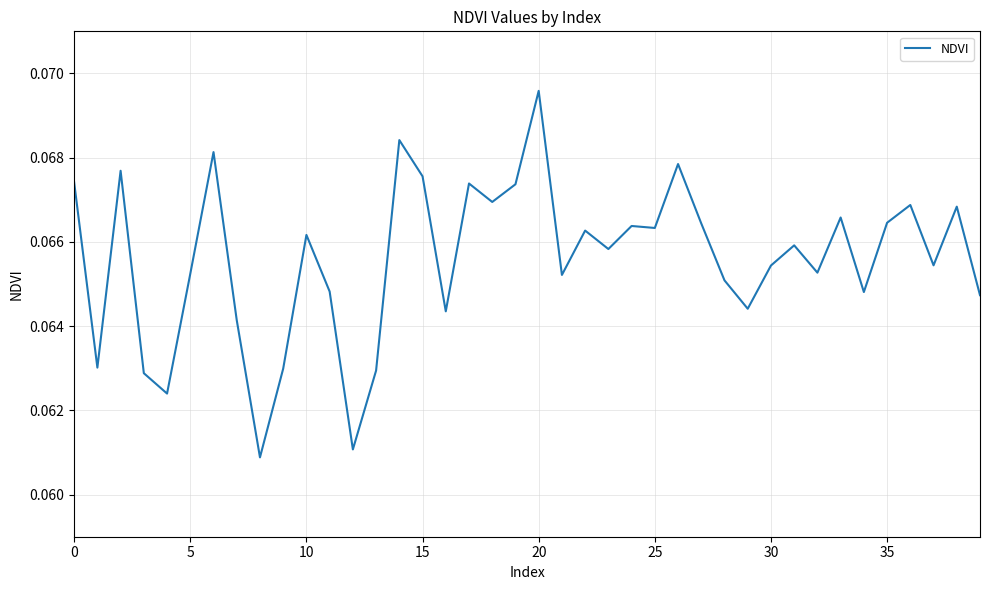

Does the chart display data point markers on the line(s)?

No